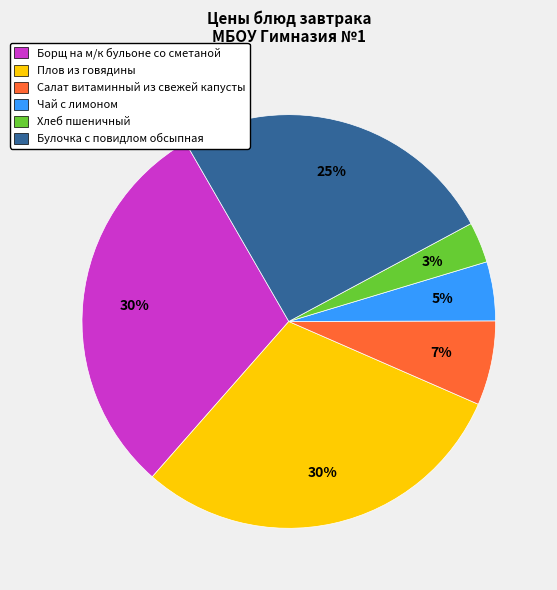

Is the sum of Салат витаминный из свежей капусты and Борщ на м/к бульоне со сметаной greater than half?

No